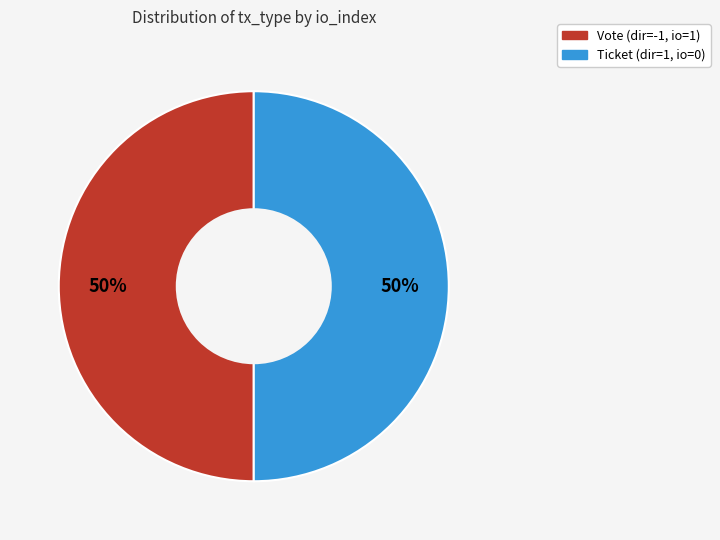

To the nearest percent, what is the average slice percentage?

50%